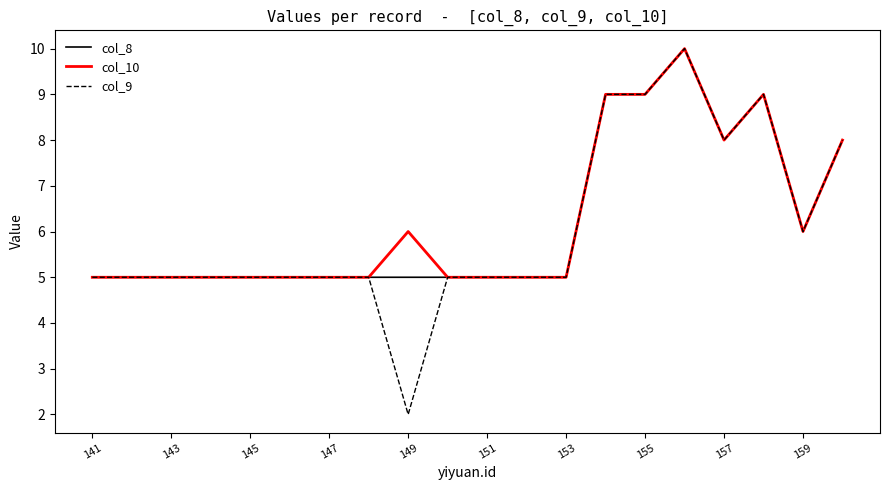

What is the greatest value displayed?

10